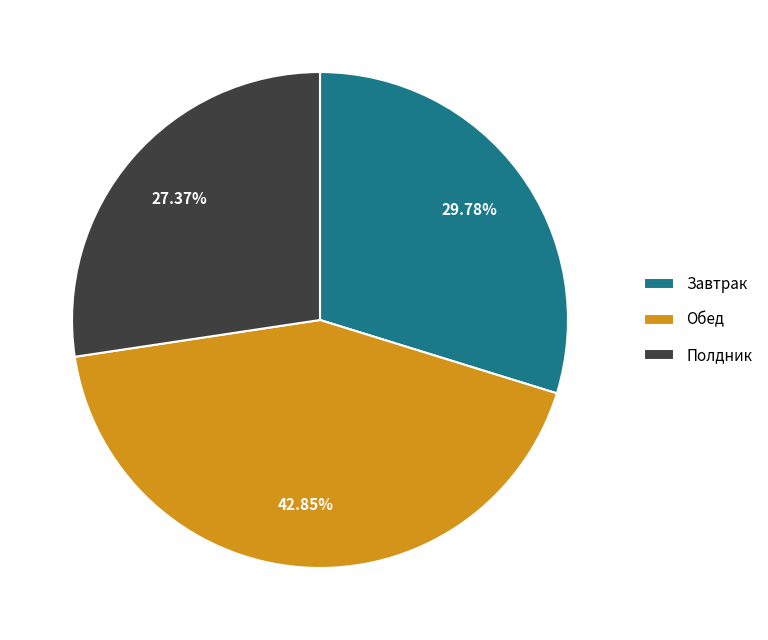

To the nearest percent, what is the average slice percentage?

33%